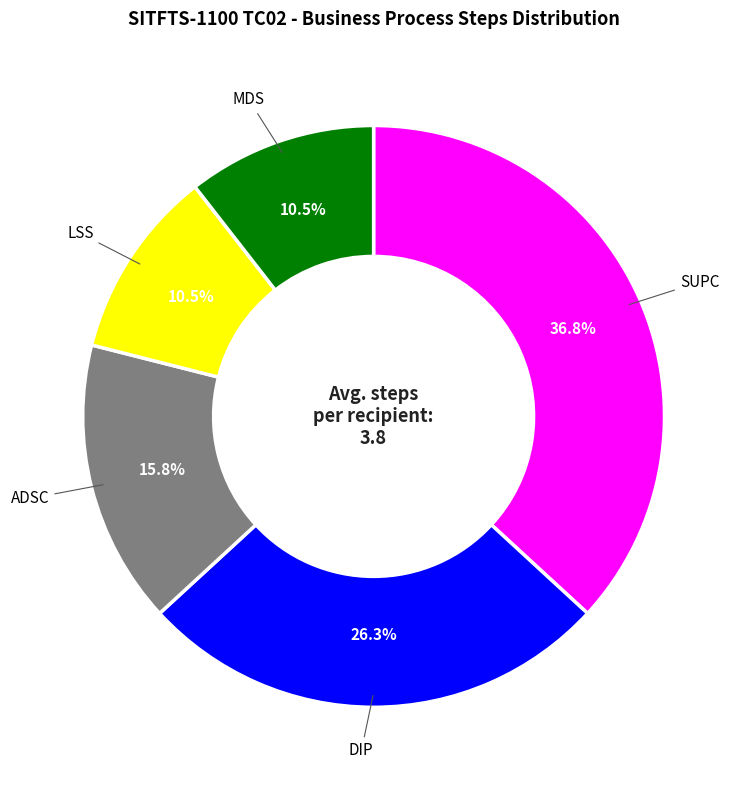

Which category has the biggest portion of the pie?

SUPC